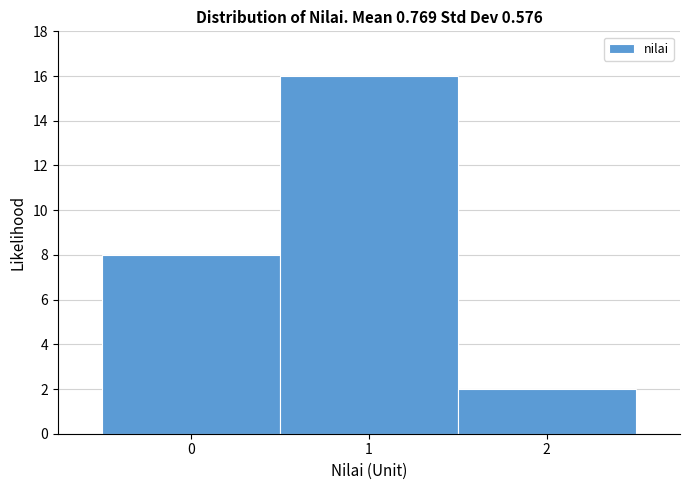

Reading left to right, transcribe this chart: for each bar, give the range it covers on the x-axis and its height. The values are not printed on the chart, so give them approximately, as read against the axis.

-0.5 to 0.5: 8
0.5 to 1.5: 16
1.5 to 2.5: 2